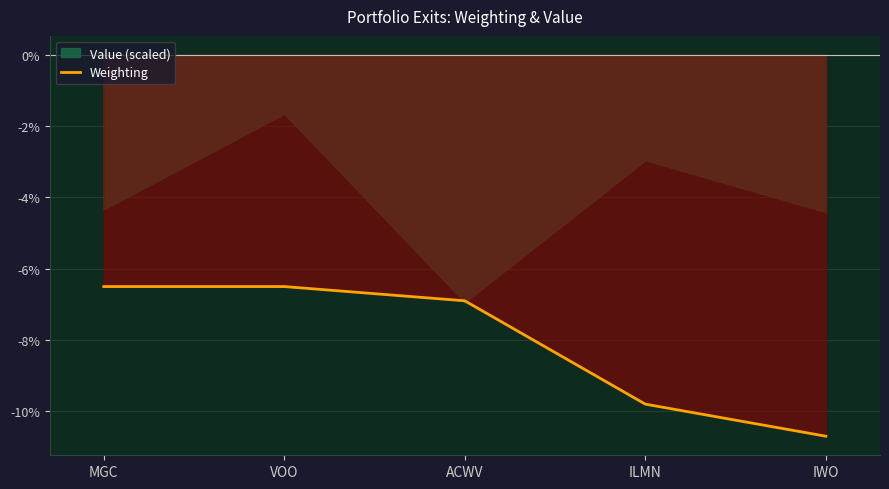

Is it true that the value at VOO is -0.1?

False